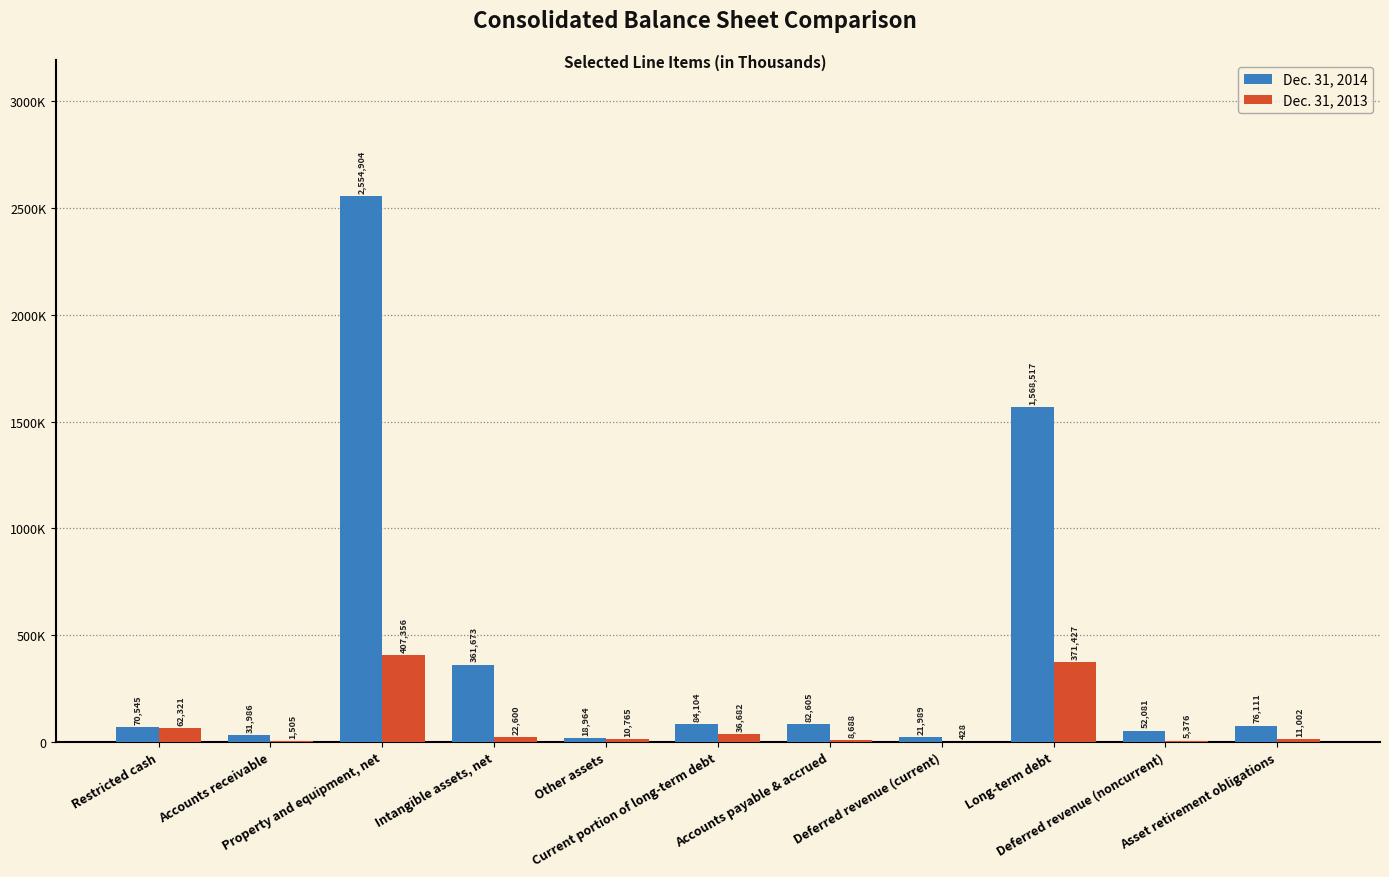

Are the bars horizontal?

No